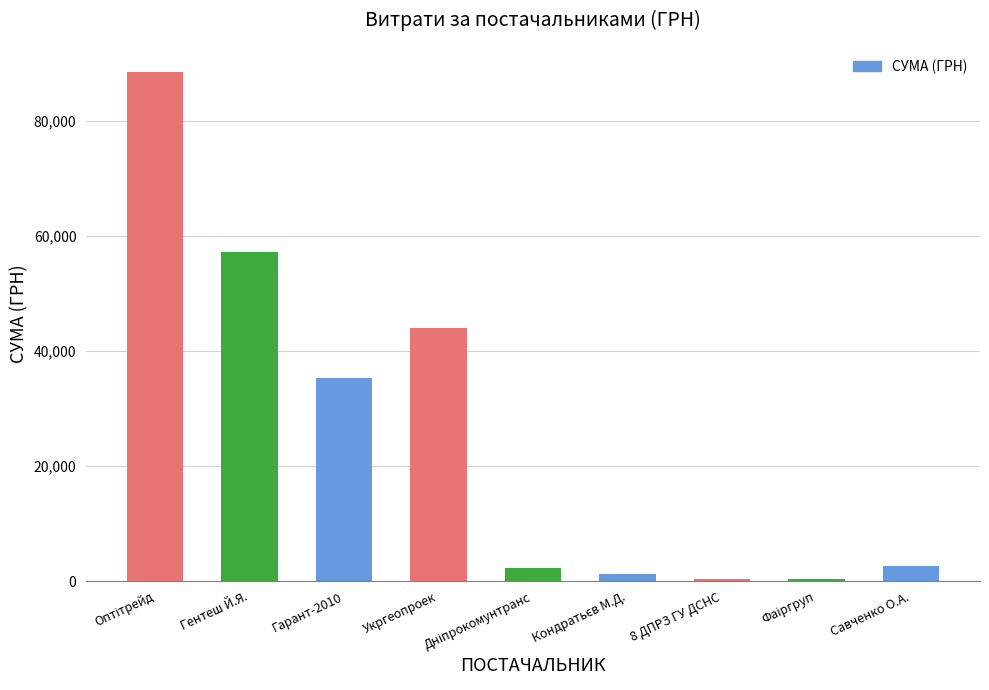

What is the label of the 7th bar from the left?

8 ДПРЗ ГУ ДСНС